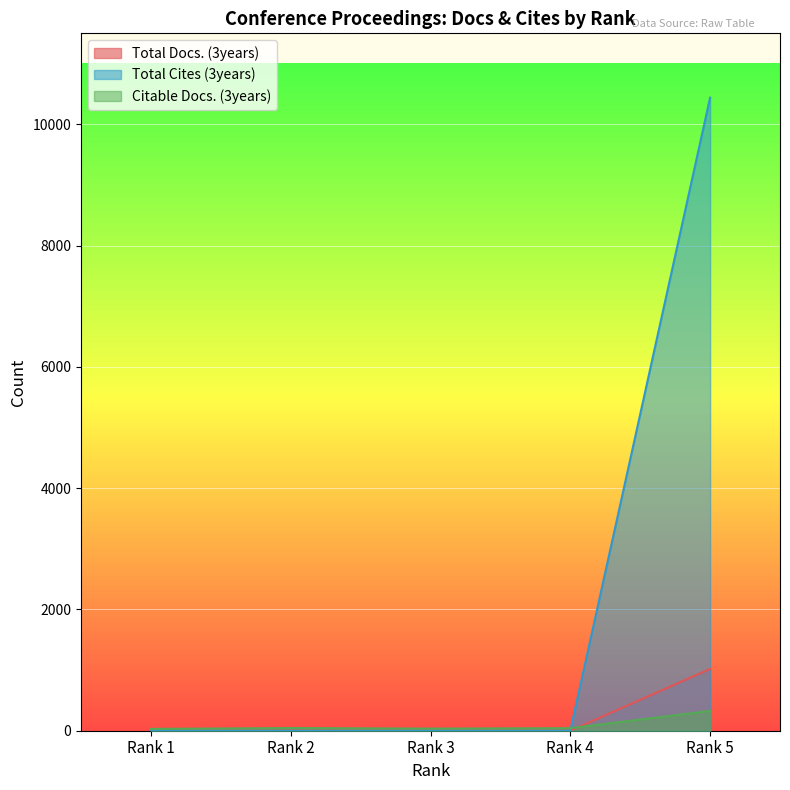

What are all the series names shown in the legend?

Total Docs. (3years), Total Cites (3years), Citable Docs. (3years)